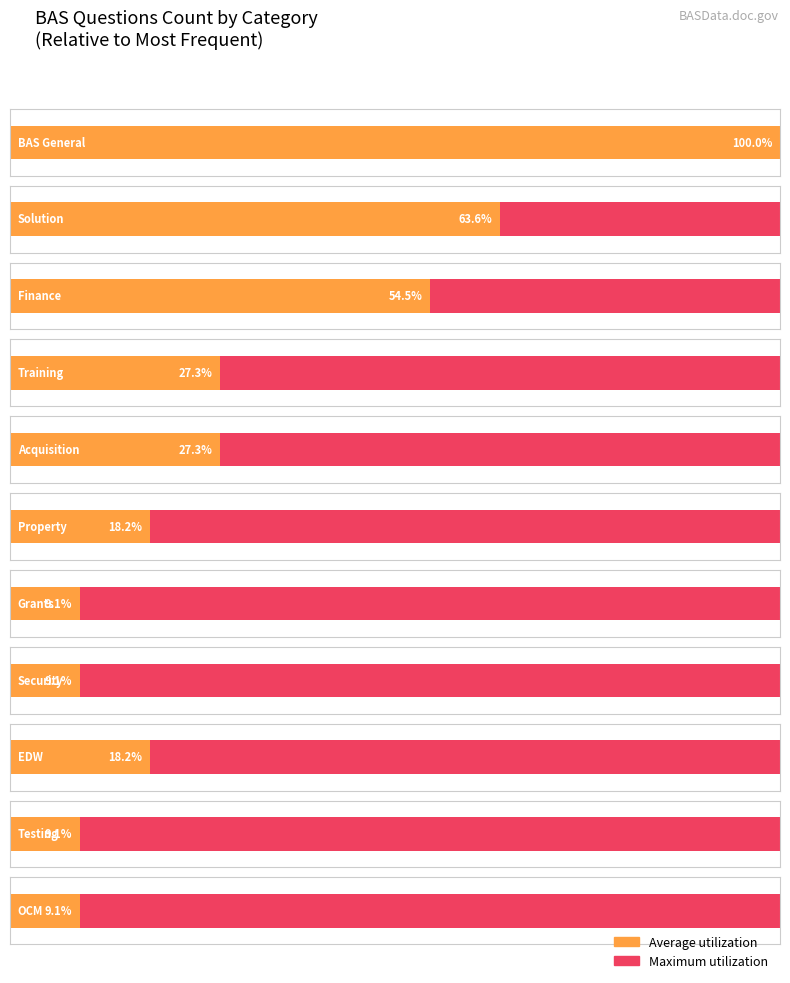

Rank the categories by value from highest to lowest.

0, 1, 2, 3, 4, 5, 8, 6, 7, 9, 10